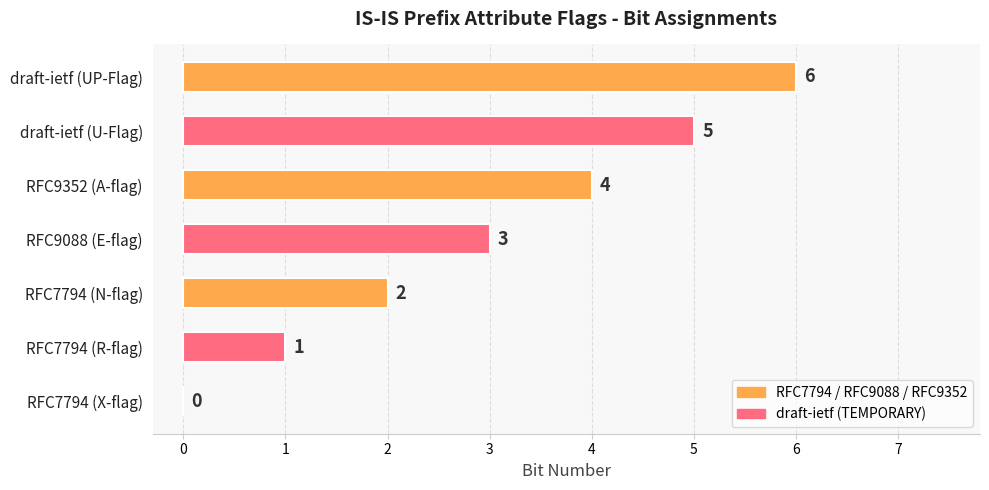

Are the bars grouped side by side (vs. stacked)?

No